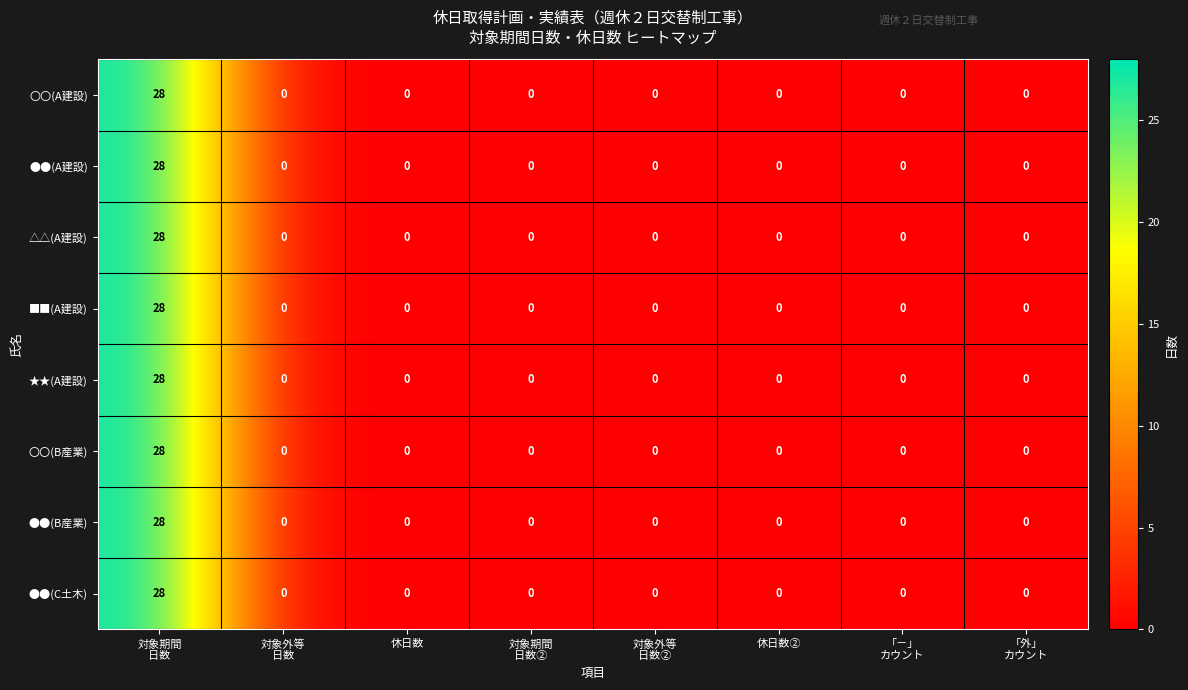

What is the maximum value for ●●(B産業)?

28